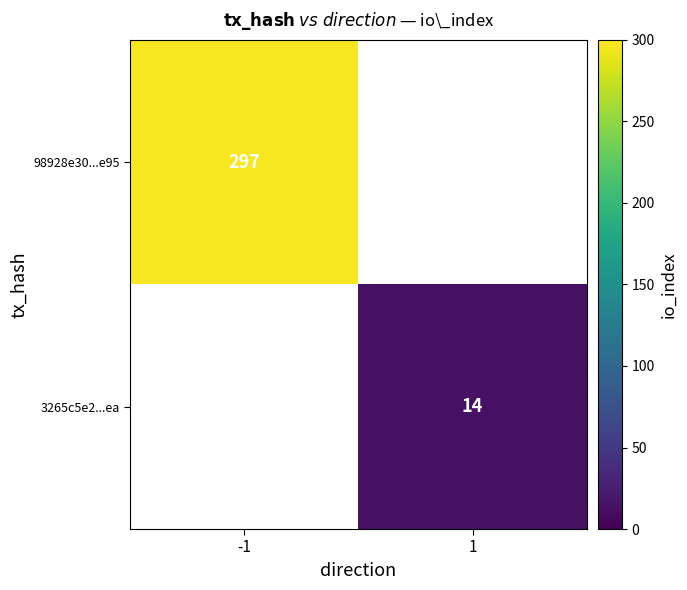

Is it true that 3265c5e2...ea equals 8 at 1?

False